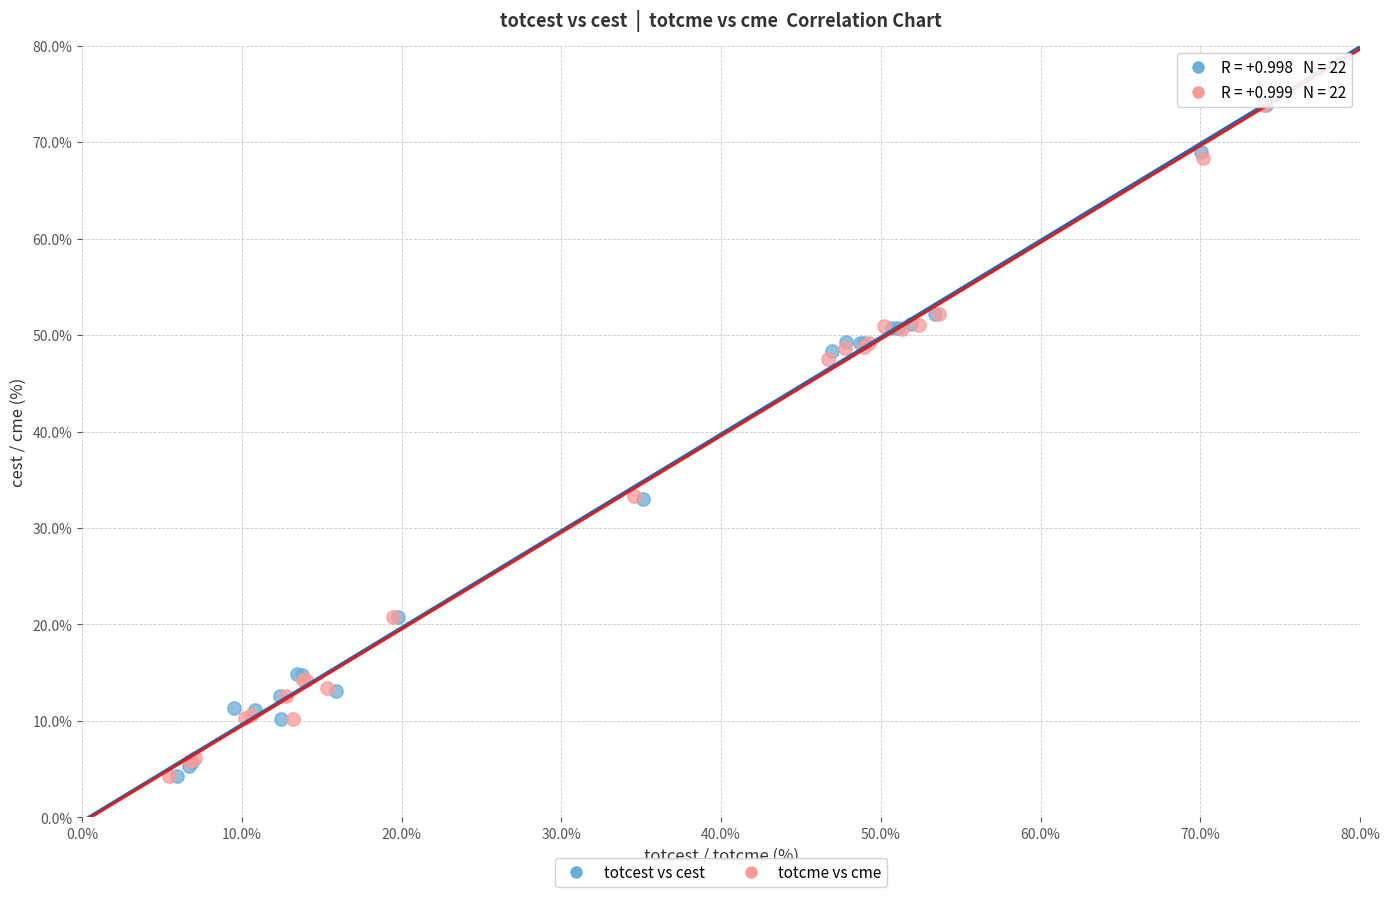

What are all the series names shown in the legend?

totcest vs cest, totcme vs cme